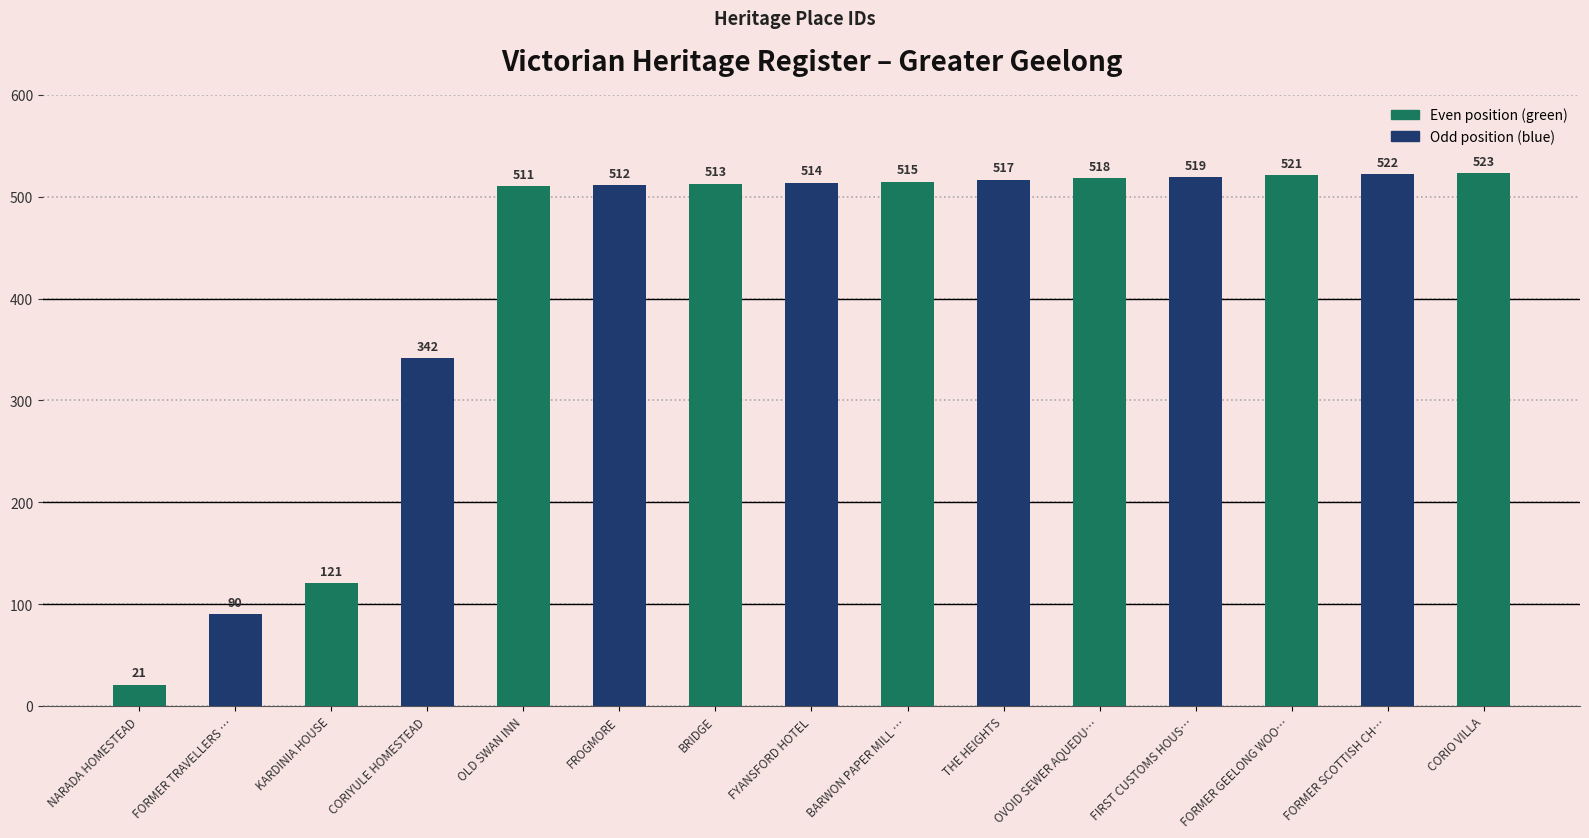

What position from the right is BARWON PAPER MILL …?

7